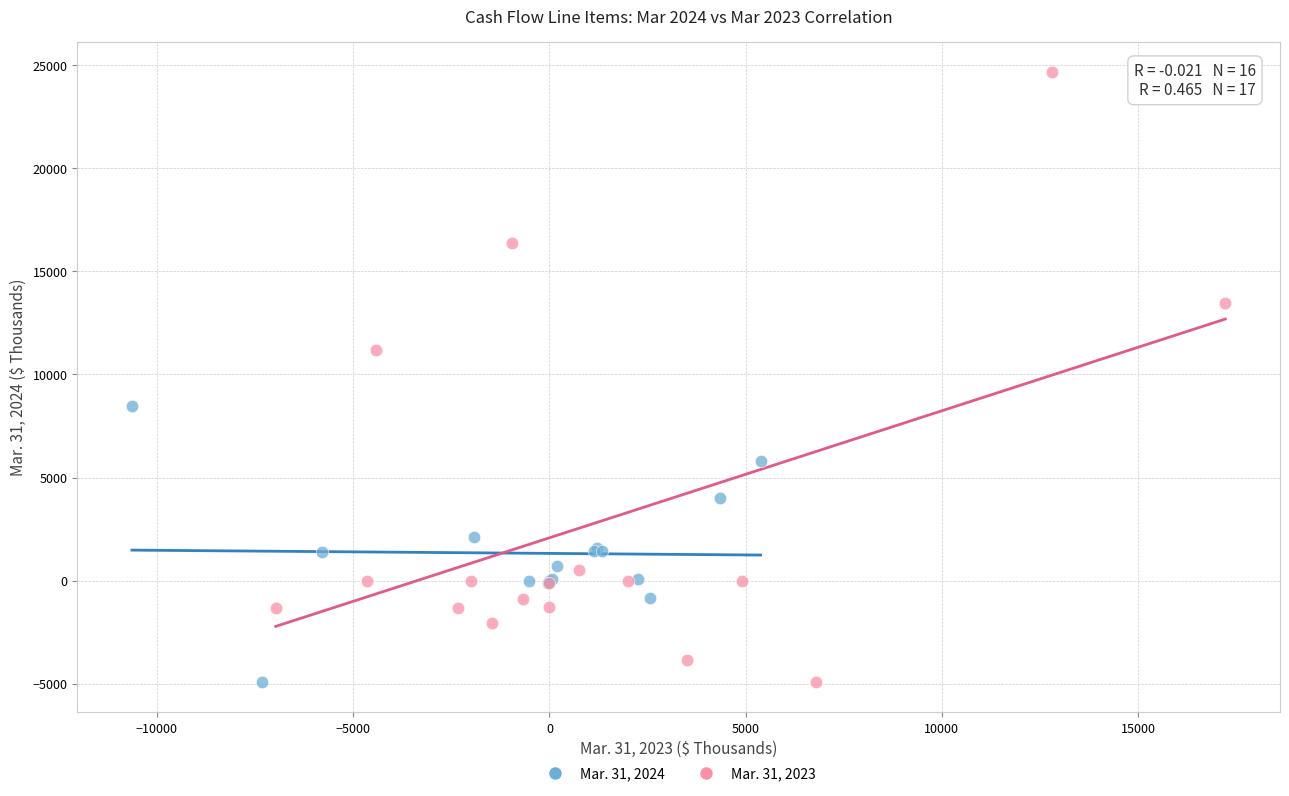

Which series reaches the maximum Y coordinate?

Mar. 31, 2023